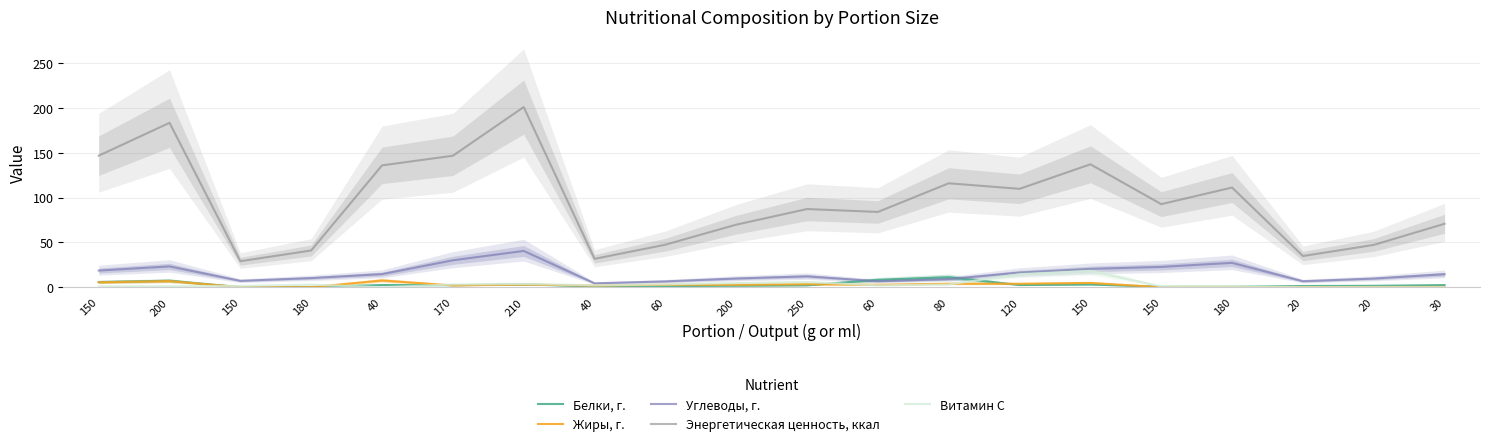

In Витамин С, how many points are higher than both neighbors (excluding endpoints)?

5